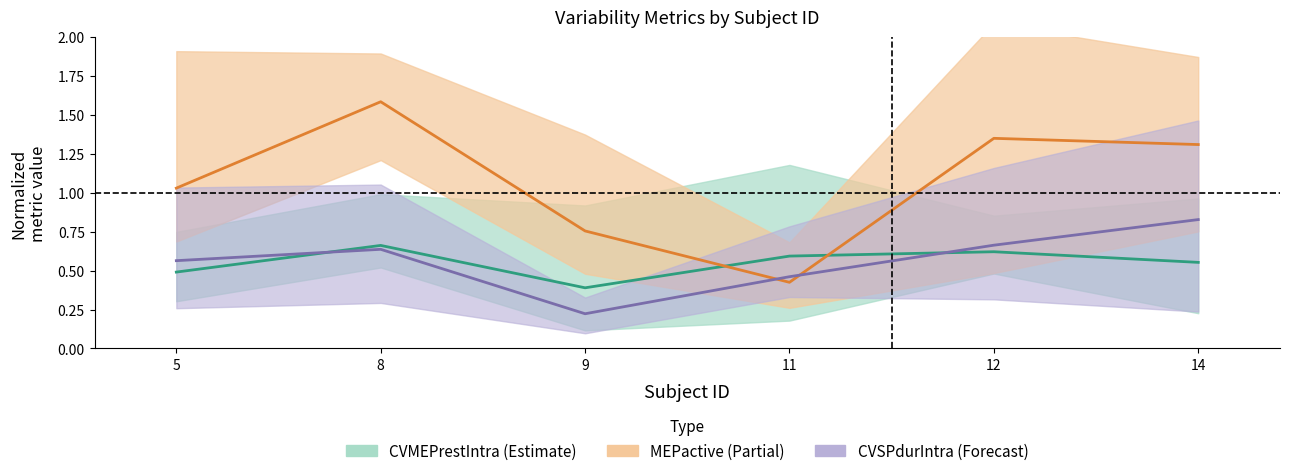

What is the greatest value displayed?

1.6